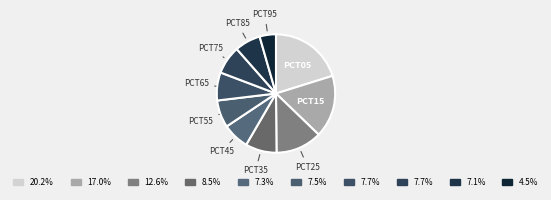

How many slices are in this pie chart?

10